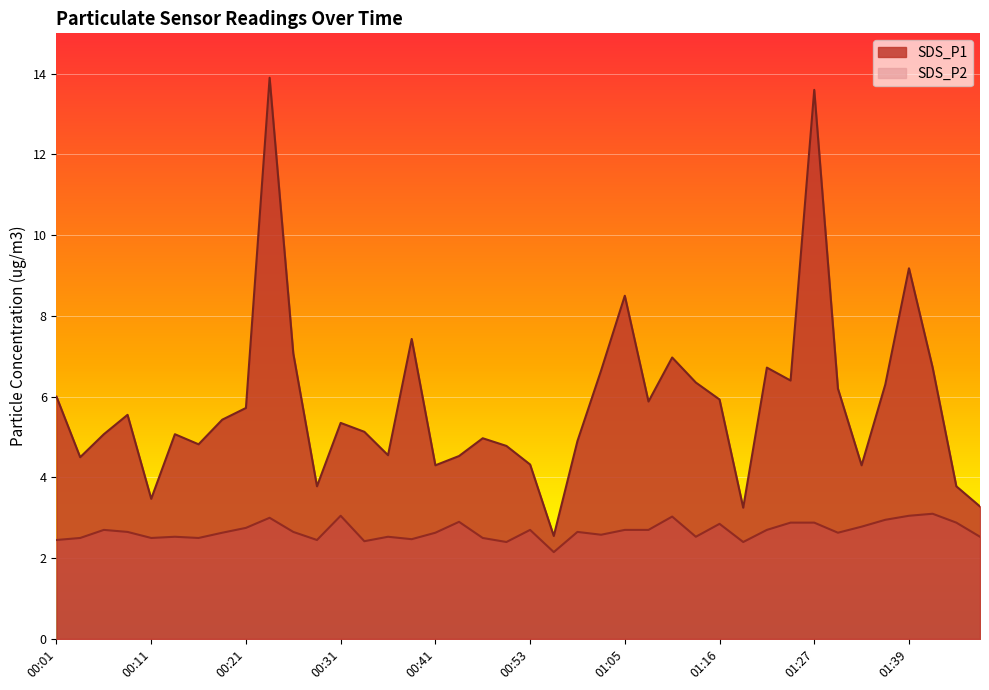

What is the difference between the SDS_P1 values at 01:39 and 00:44?

4.6